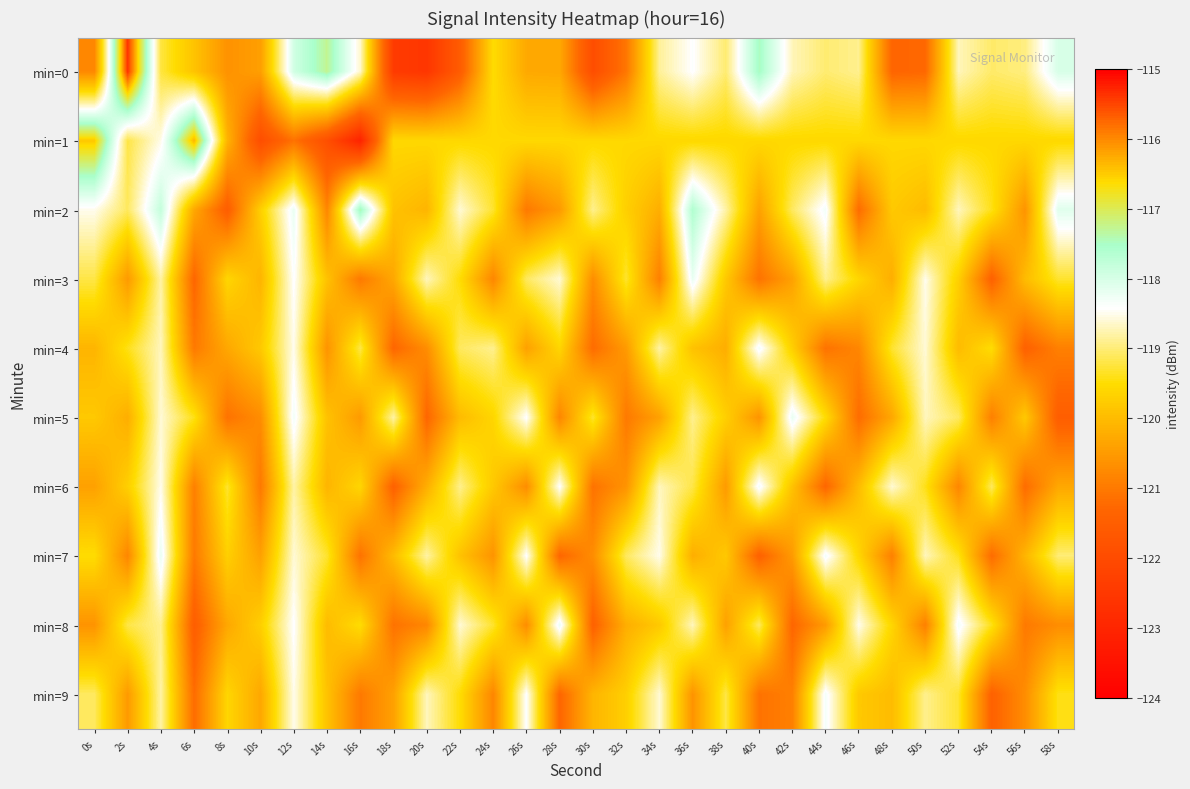

What is the smallest value displayed?

-123.1